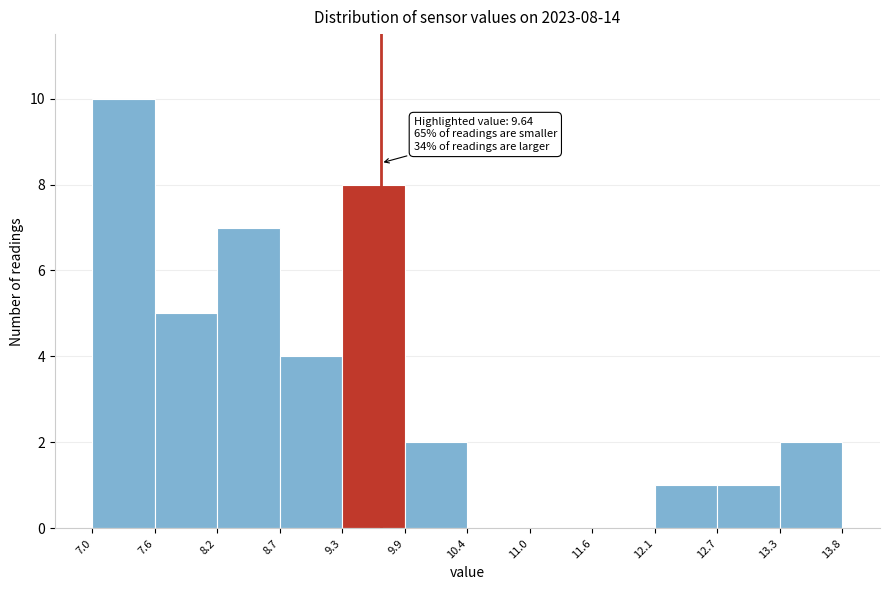

Which range on the x-axis has the tallest bar?

7.0 to 7.6